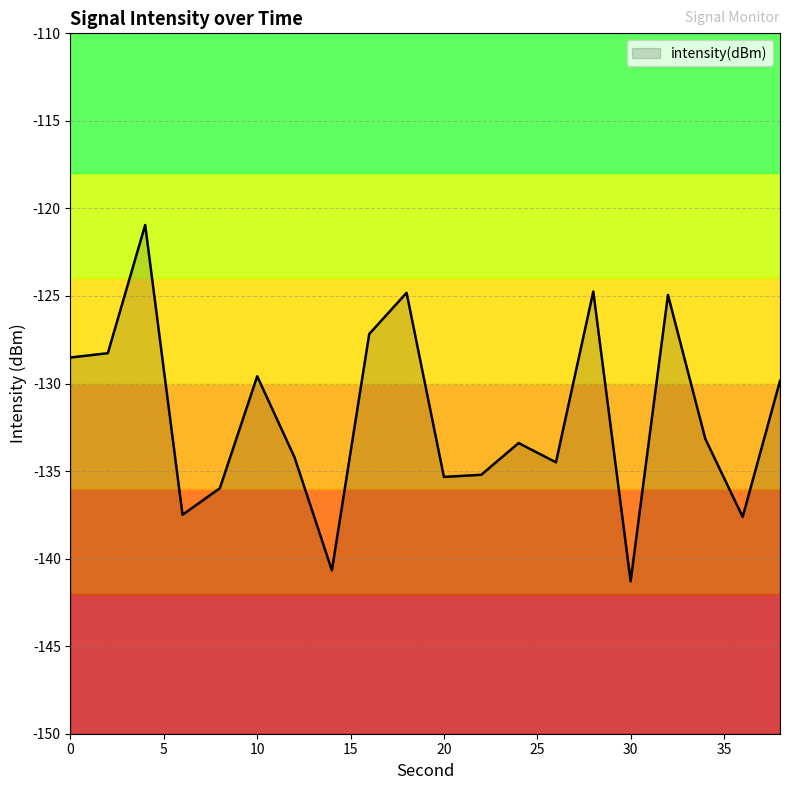

Reading left to right, extract all data points from this chart.

0=-128.5	2=-128.3	4=-120.9	6=-137.5	8=-136.0	10=-129.6	12=-134.2	14=-140.7	16=-127.2	18=-124.8	20=-135.3	22=-135.2	24=-133.4	26=-134.5	28=-124.7	30=-141.3	32=-124.9	34=-133.2	36=-137.6	38=-129.8